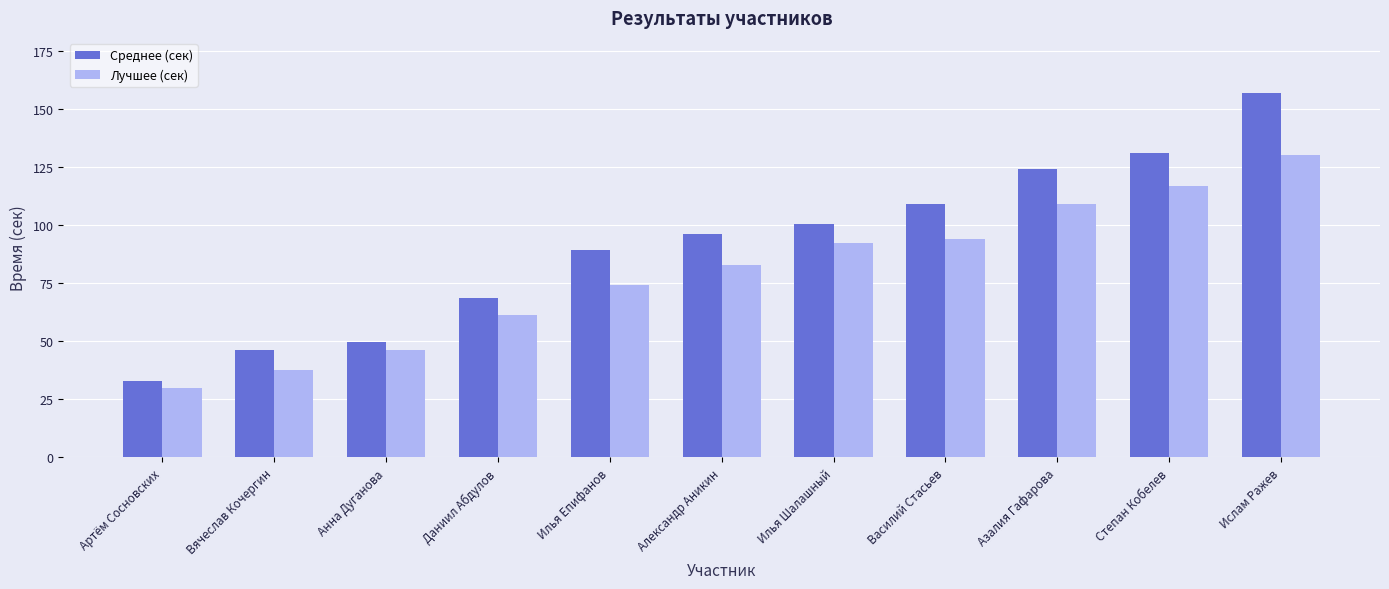

List the series in order of their overall mean, lowest first.

Лучшее (сек), Среднее (сек)